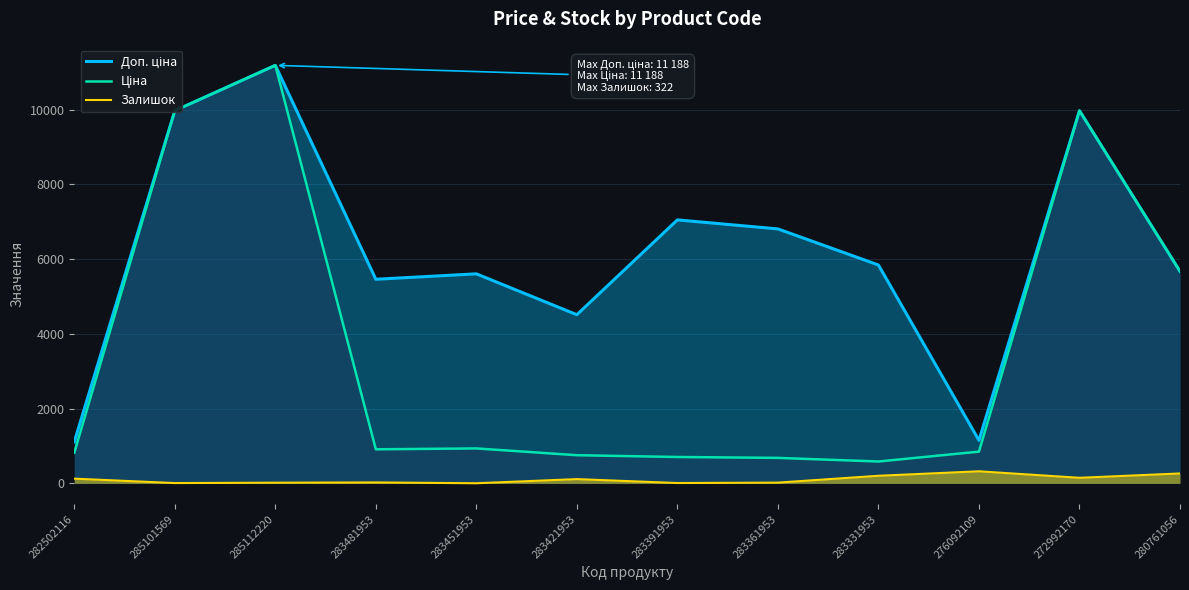

Which category has the highest value in the Залишок series?

276092109